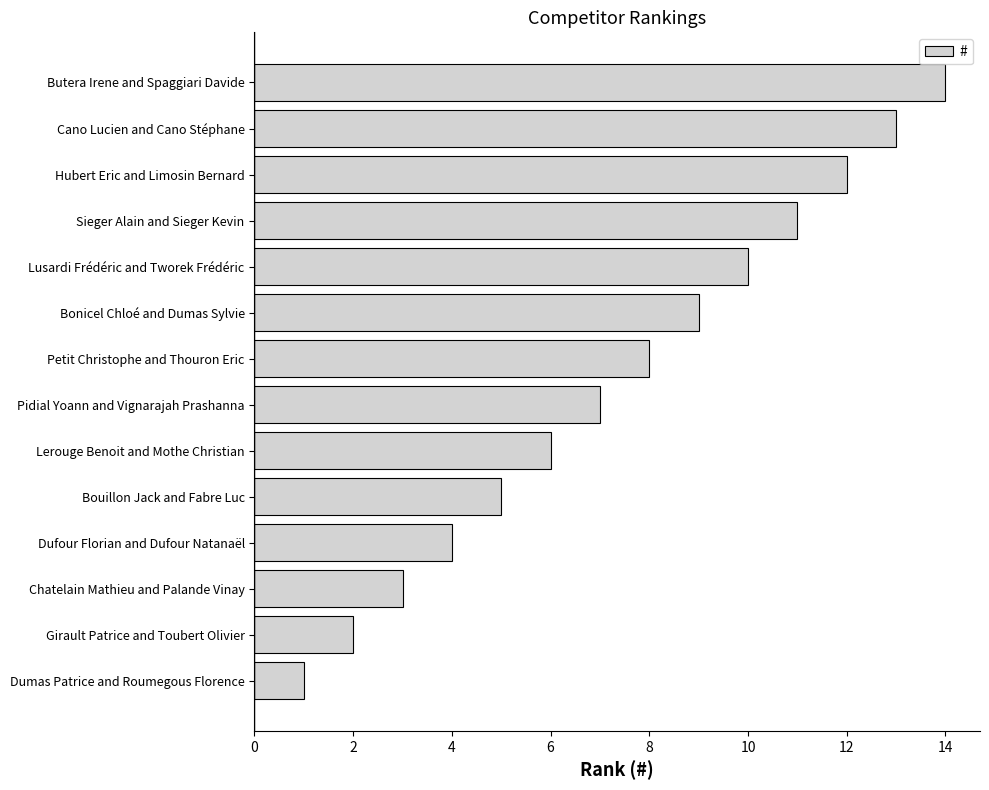

What is the difference between the values at Hubert Eric and Limosin Bernard and Dumas Patrice and Roumegous Florence?

11